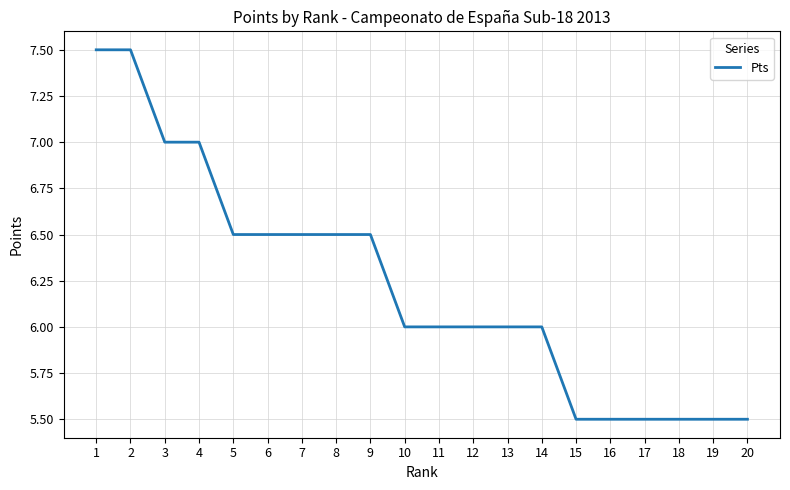

What is the smallest value displayed?

5.5